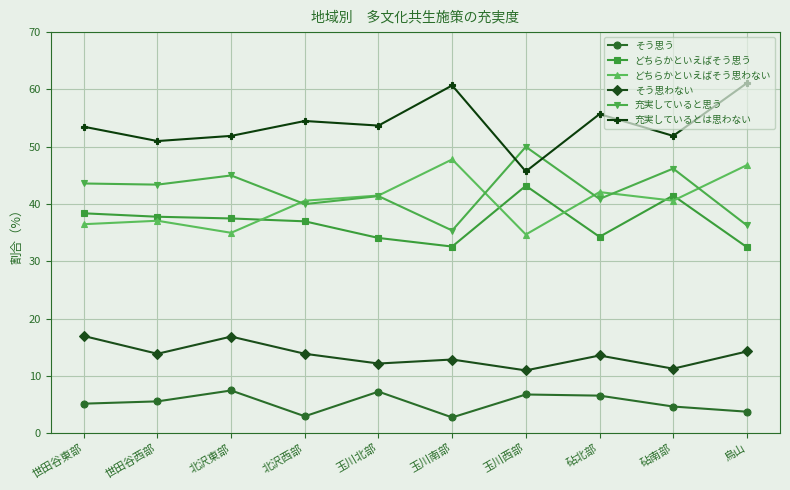

How many lines are shown in the chart?

6